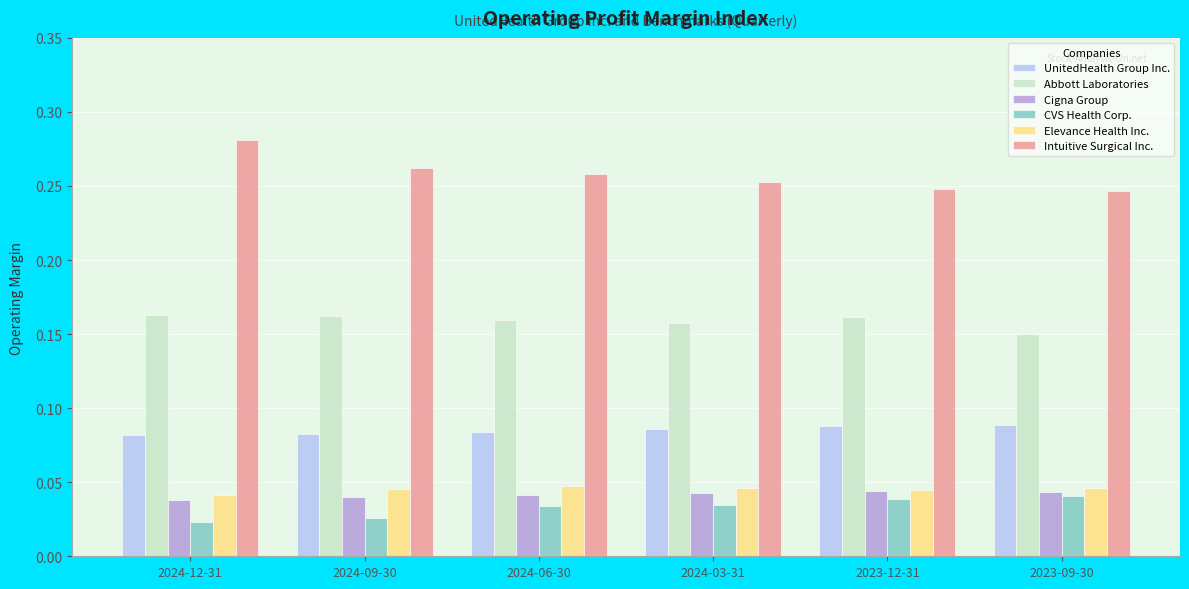

What are all the series names shown in the legend?

UnitedHealth Group Inc., Abbott Laboratories, Cigna Group, CVS Health Corp., Elevance Health Inc., Intuitive Surgical Inc.